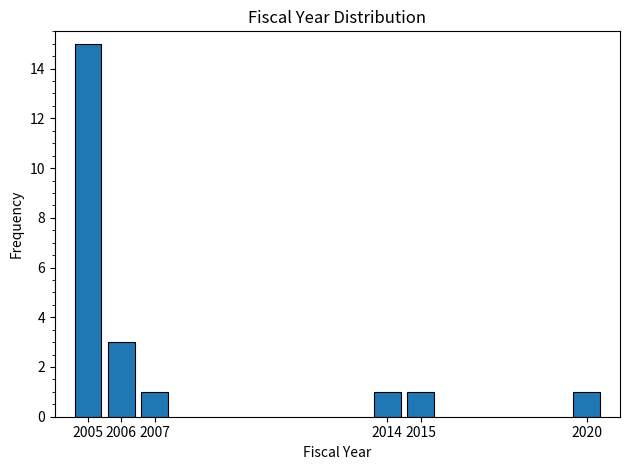

Reading right to left, list all the values displayed in this chart.

1	1	1	1	3	15